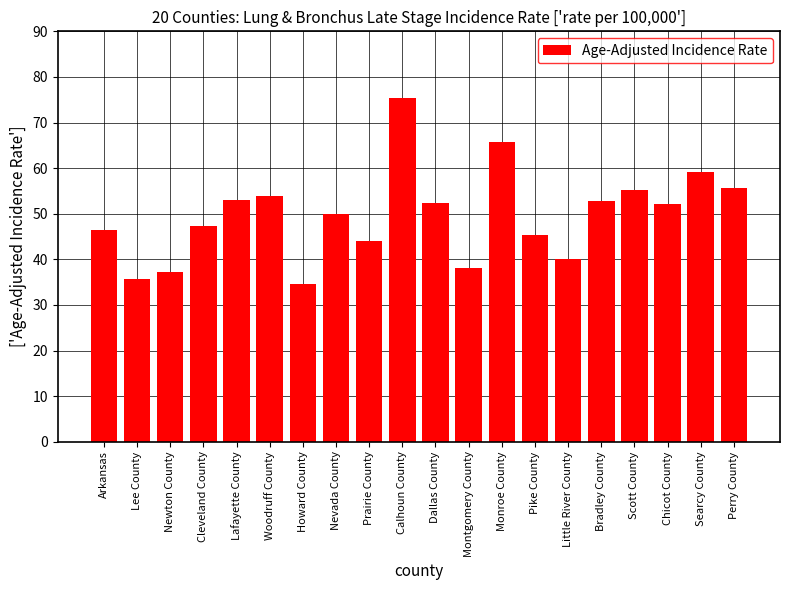

True or false: the data shows 44.1 at Prairie County.

True